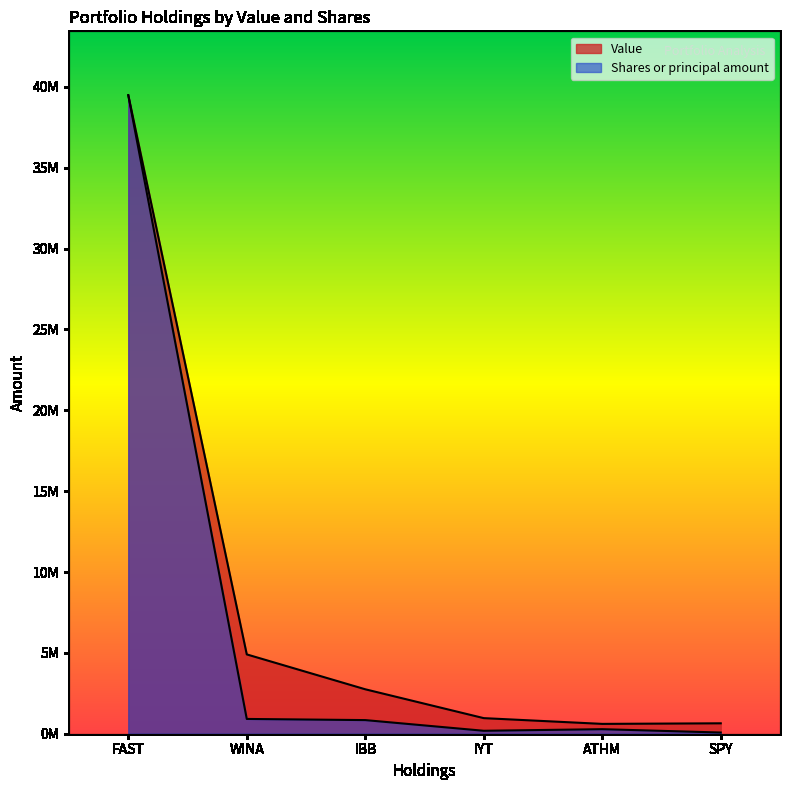

Which series changed the most between FAST and SPY?

Shares or principal amount